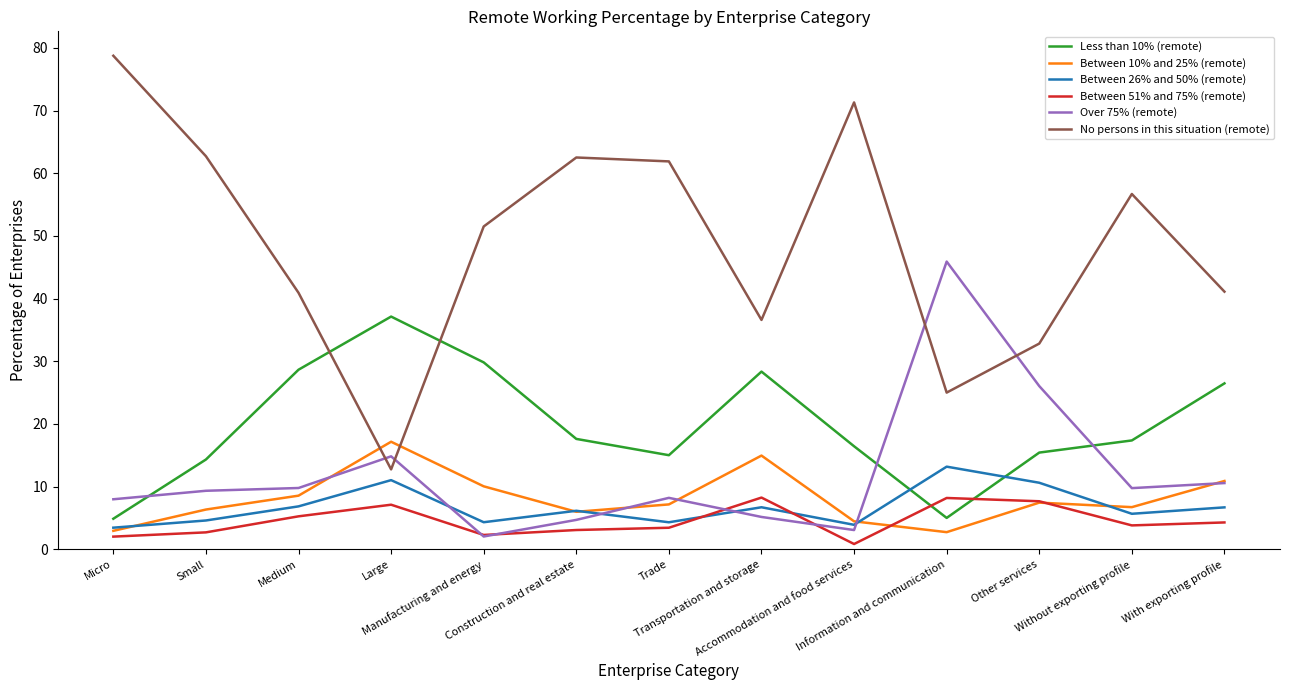

Which series has the largest range (max minus min)?

No persons in this situation (remote)